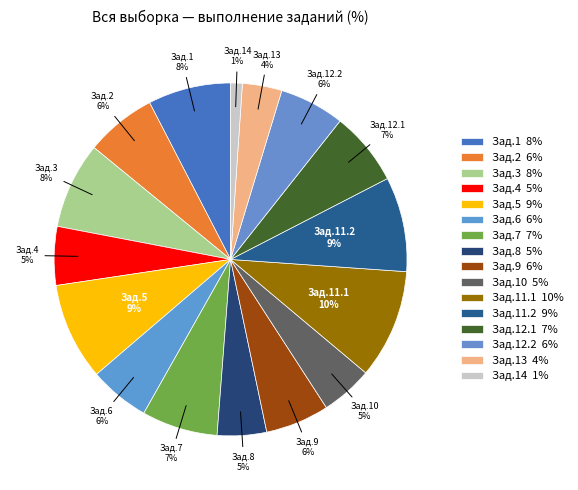

Count the number of slices in the pie.

16